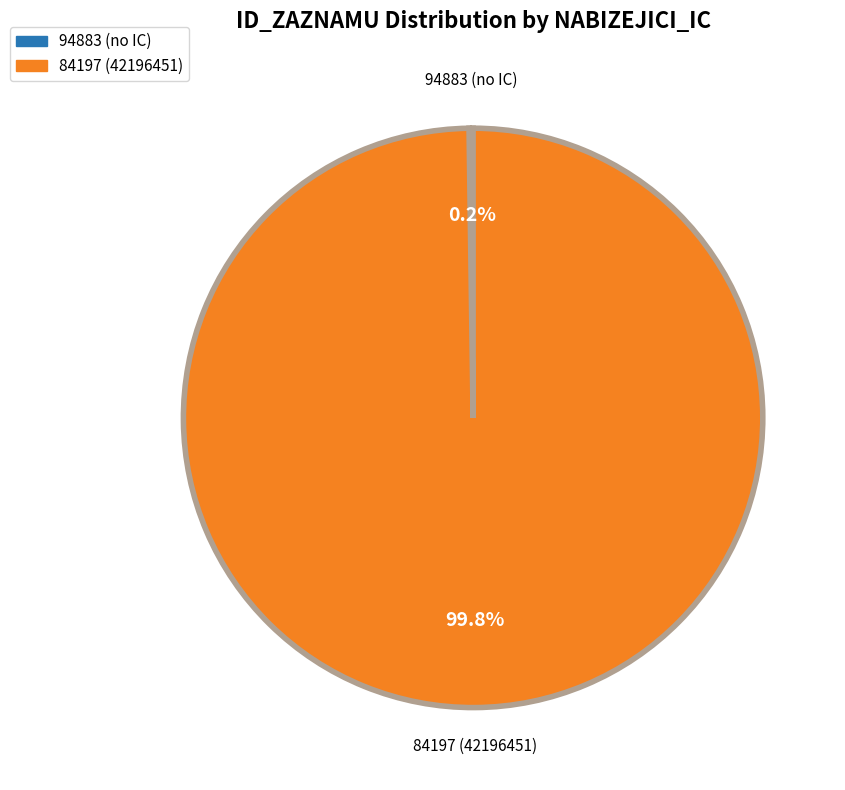

Is there a majority slice in this chart?

Yes